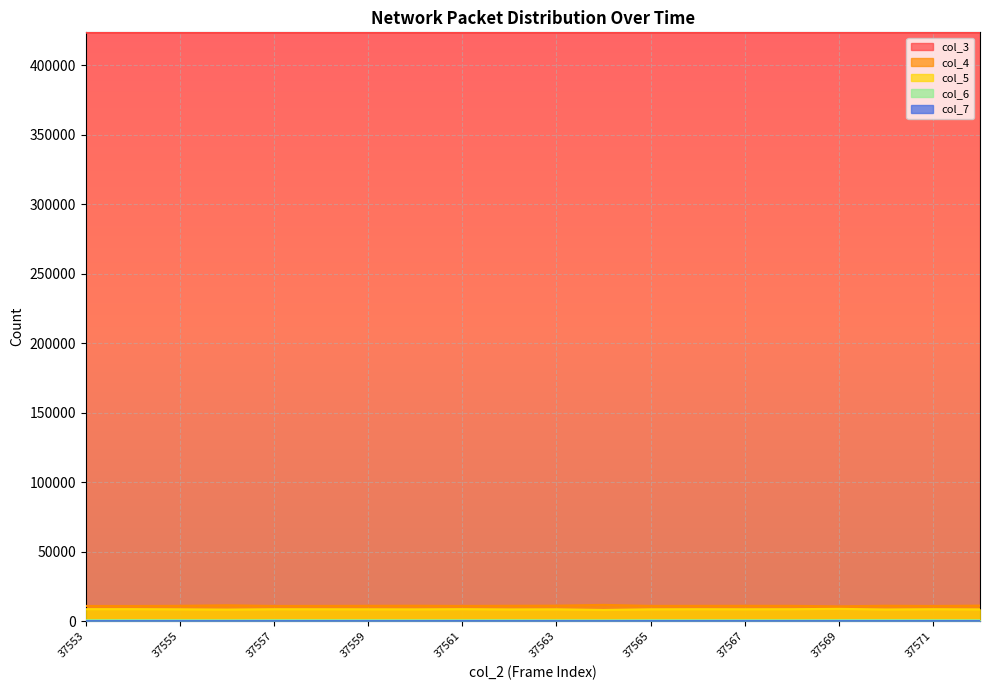

Is it true that col_6 equals 365 at 37567?

False